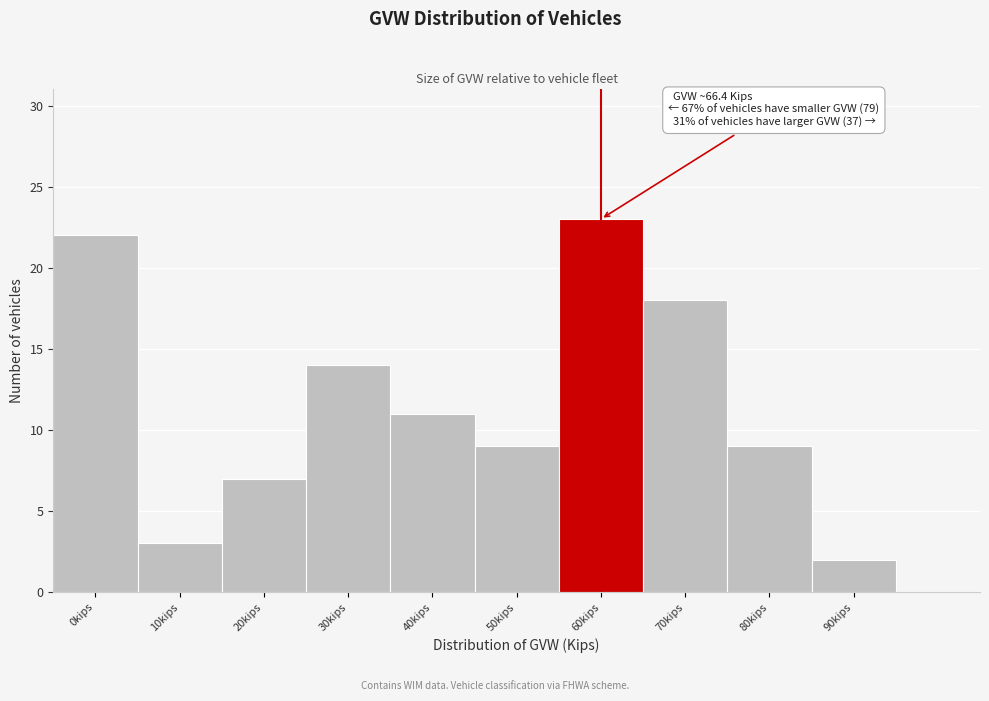

Reading left to right, list all the values displayed in this chart.

22	3	7	14	11	9	23	18	9	2